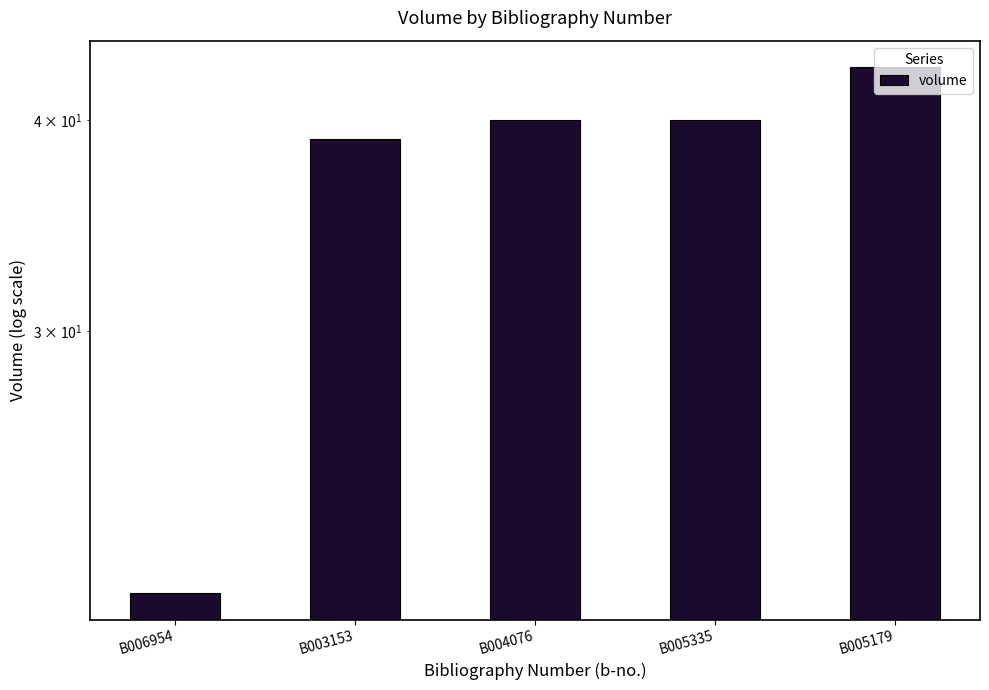

The chart shows a value of 56 at B005179. True or false?

False